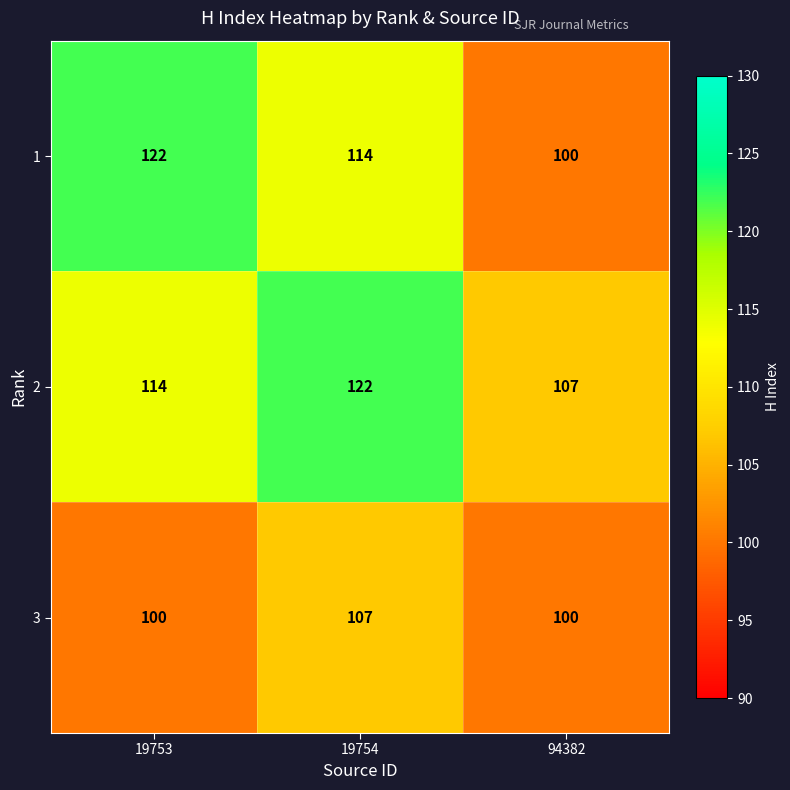

The 1 series shows 122 at 19753. True or false?

True